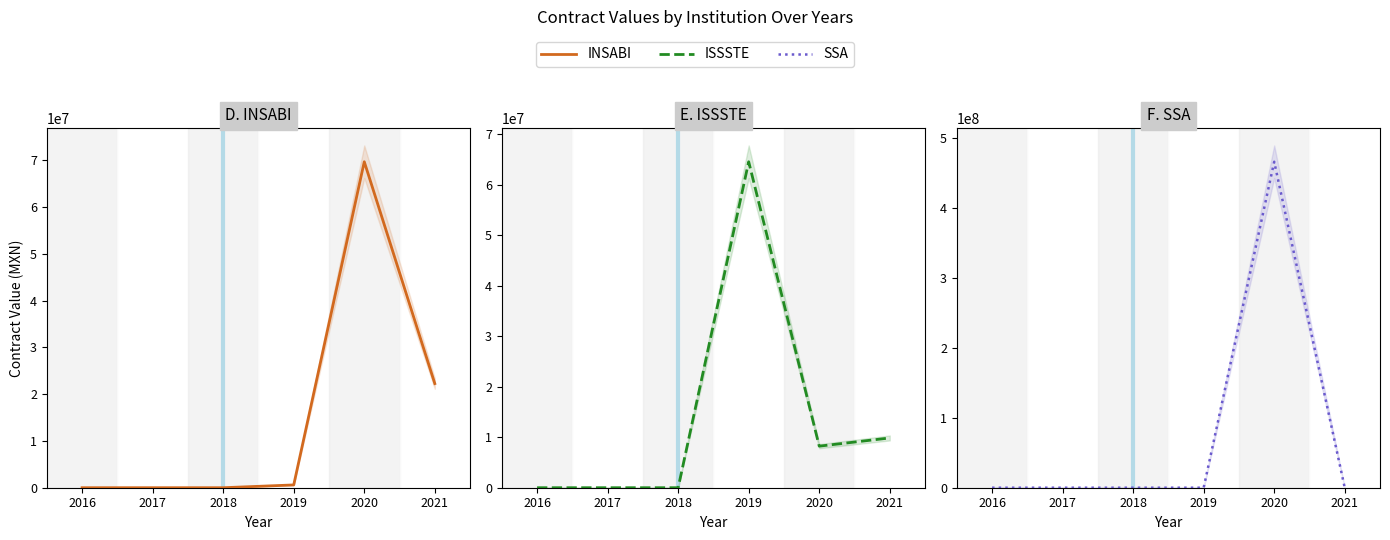

Which series ends up on top after the final intersection of ISSSTE and INSABI?

INSABI